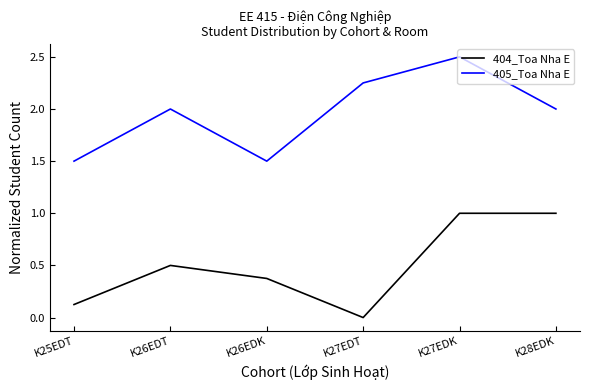

The 405_Toa Nha E series shows 2.0 at K26EDT. True or false?

True